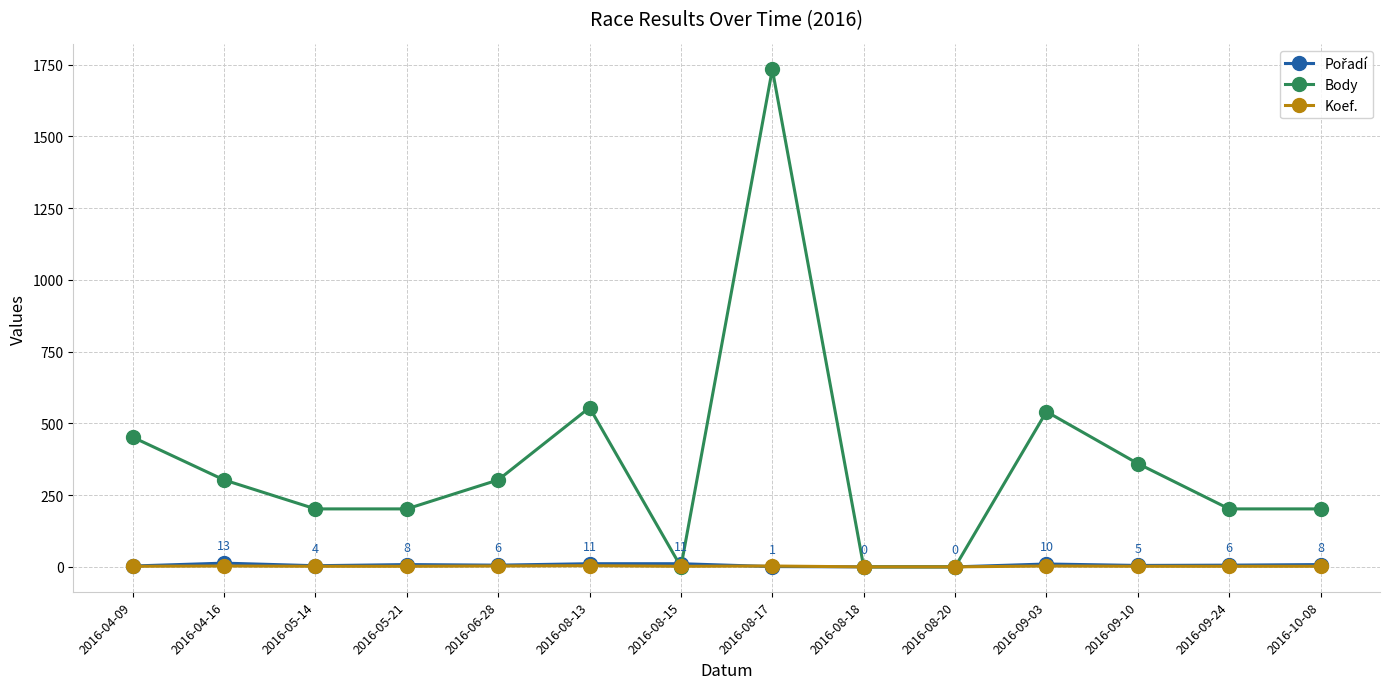

How many data points in Koef. are less than 2?

2